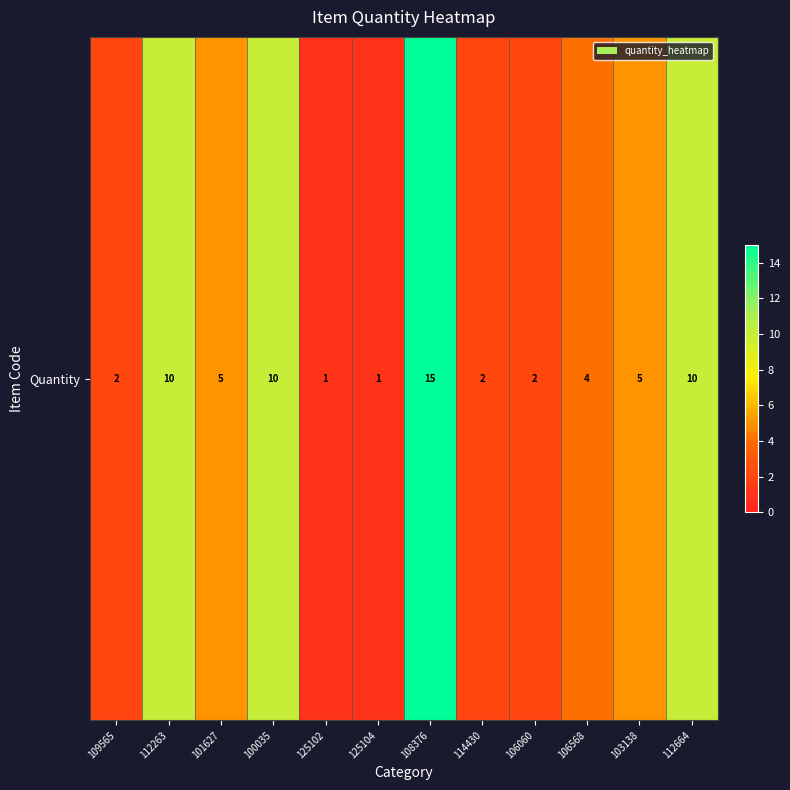

Reading left to right, transcribe all the data shown in this chart.

109565=2	112263=10	101627=5	100035=10	125102=1	125104=1	108376=15	114430=2	106060=2	106568=4	103138=5	112664=10